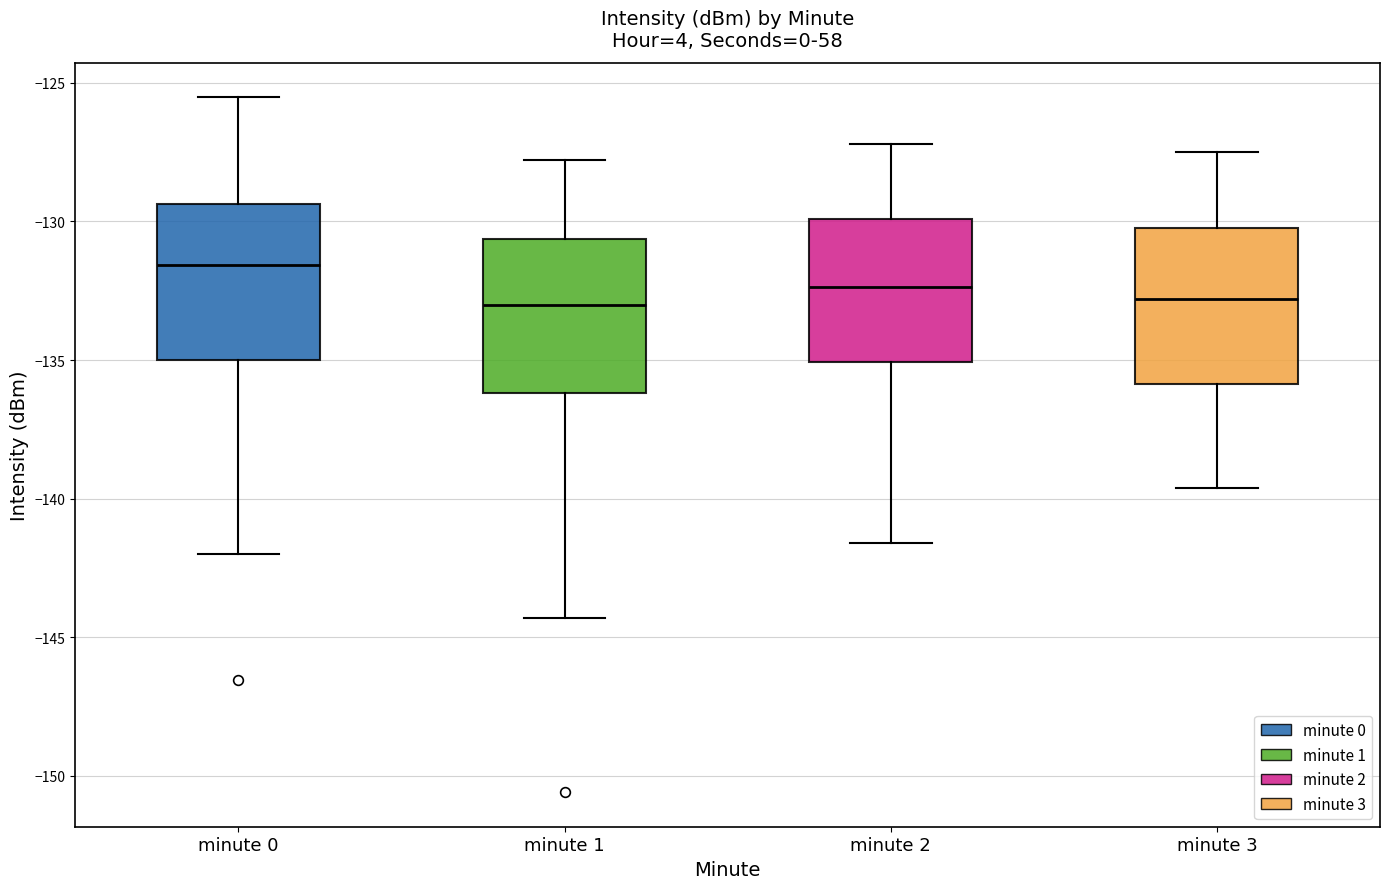

Reading left to right, read every box against the y-axis: the position of its median line, the range the box covers, and the ends of its whiskers. The values are not printed on the chart, so give them approximately, as read against the axis.

minute 0: median -131.5, box -135.0 to -129.5, whiskers -142.0 to -125.5
minute 1: median -133.0, box -136.0 to -130.5, whiskers -144.5 to -128.0
minute 2: median -132.5, box -135.0 to -130.0, whiskers -141.5 to -127.0
minute 3: median -133.0, box -136.0 to -130.0, whiskers -139.5 to -127.5